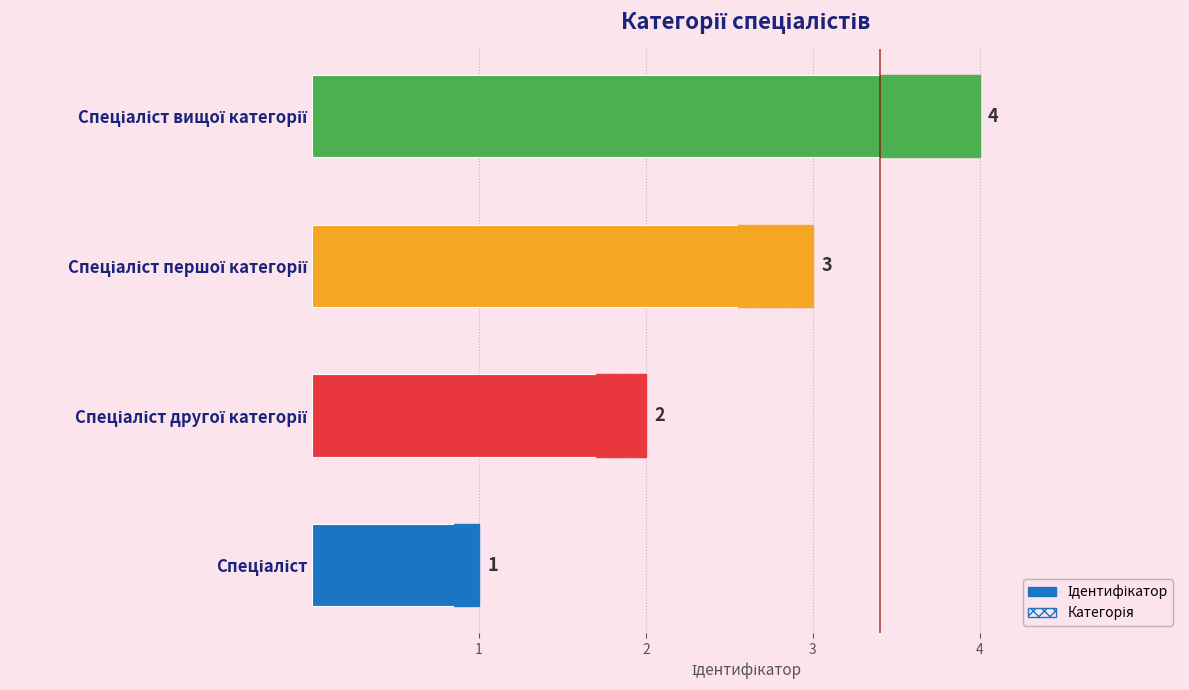

Rank the categories by value from highest to lowest.

Спеціаліст вищої категорії, Спеціаліст першої категорії, Спеціаліст другої категорії, Спеціаліст